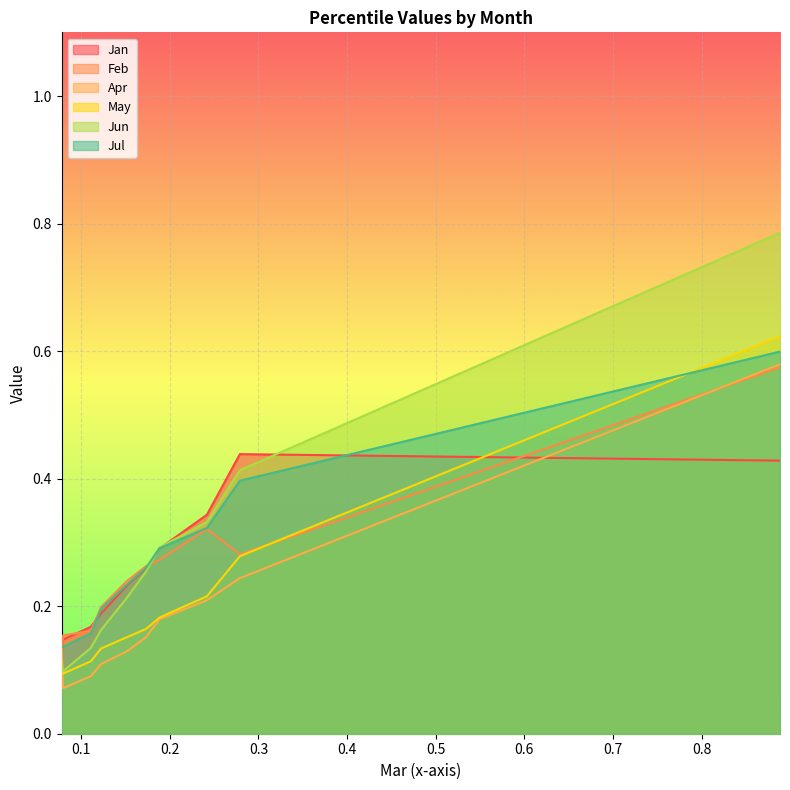

What is the total value across all series at pct75?

1.7